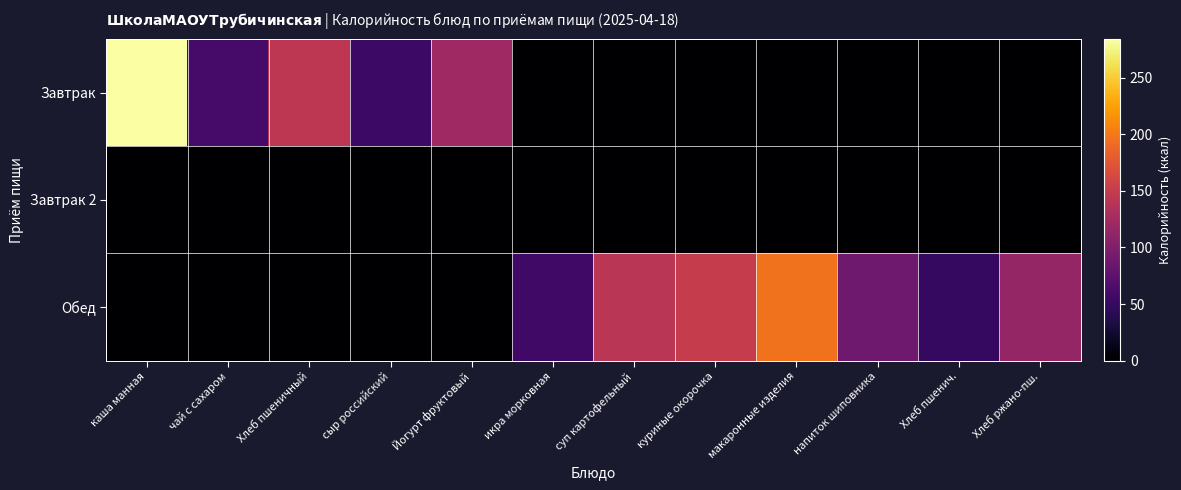

What is the total value across all series at каша манная?

284.4